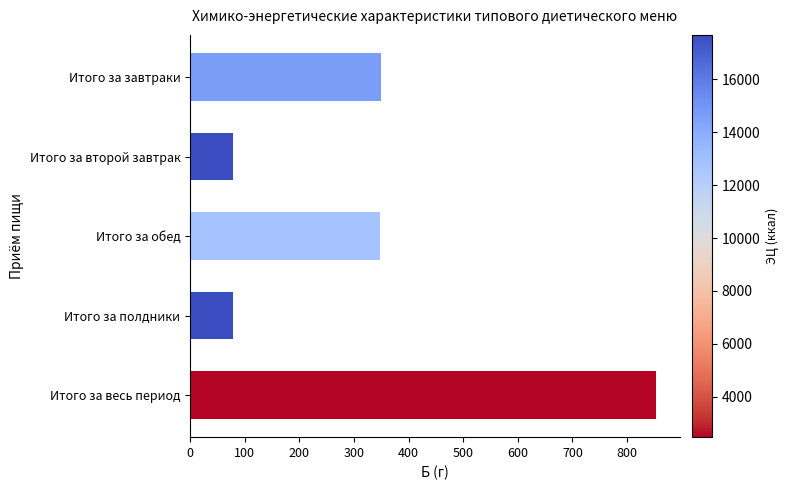

How many bars are there in total?

5